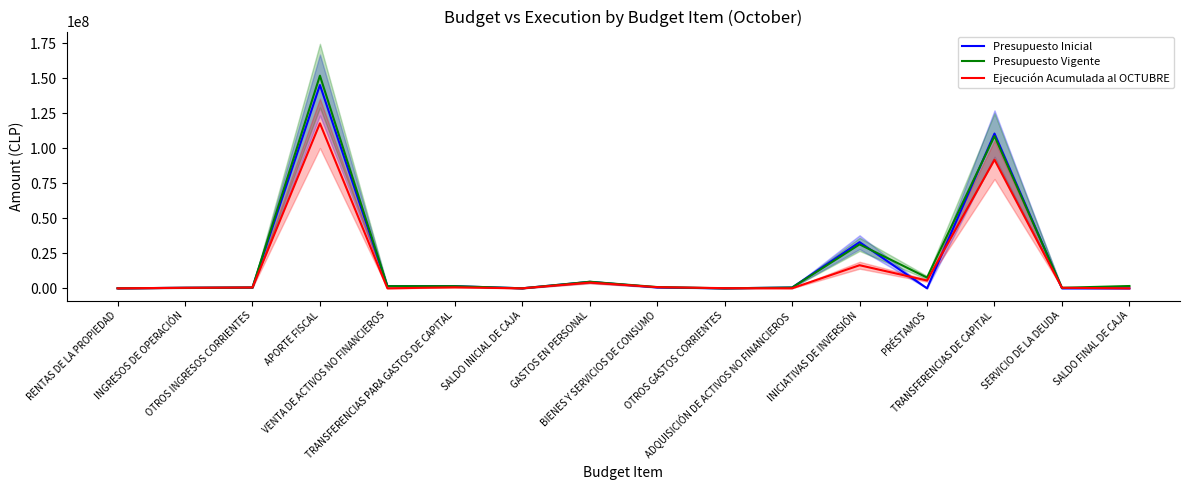

What is the sum of the Ejecución Acumulada al OCTUBRE values at TRANSFERENCIAS DE CAPITAL and OTROS INGRESOS CORRIENTES?

92420798